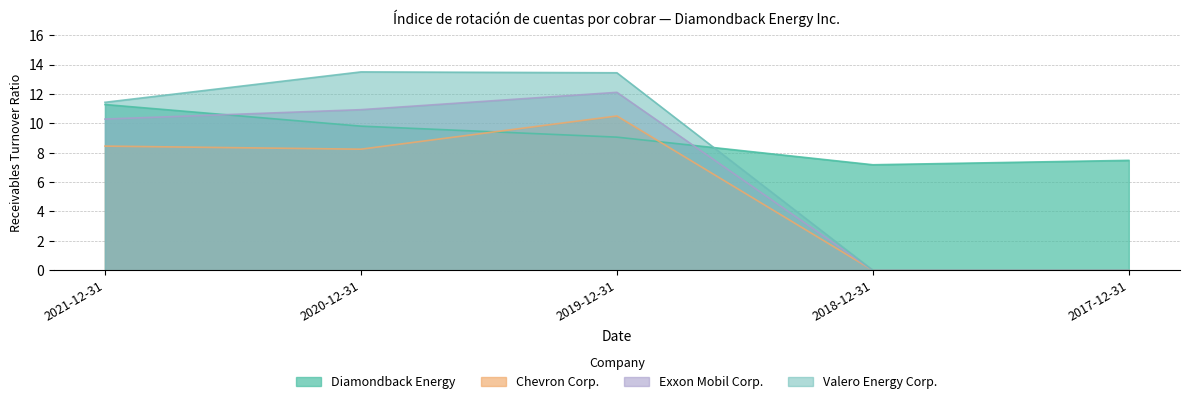

Reading left to right, list all the values displayed in this chart.

Diamondback Energy: 11.3	9.8	9.1	7.2	7.5
Chevron Corp.: 8.4	8.2	10.5	0.0	0.0
Exxon Mobil Corp.: 10.3	10.9	12.1	0.0	0.0
Valero Energy Corp.: 11.4	13.5	13.4	0.0	0.0